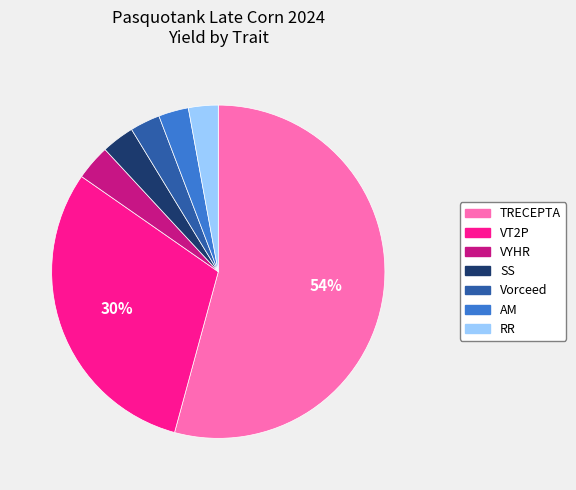

To the nearest percent, what portion does RR represent?

3%